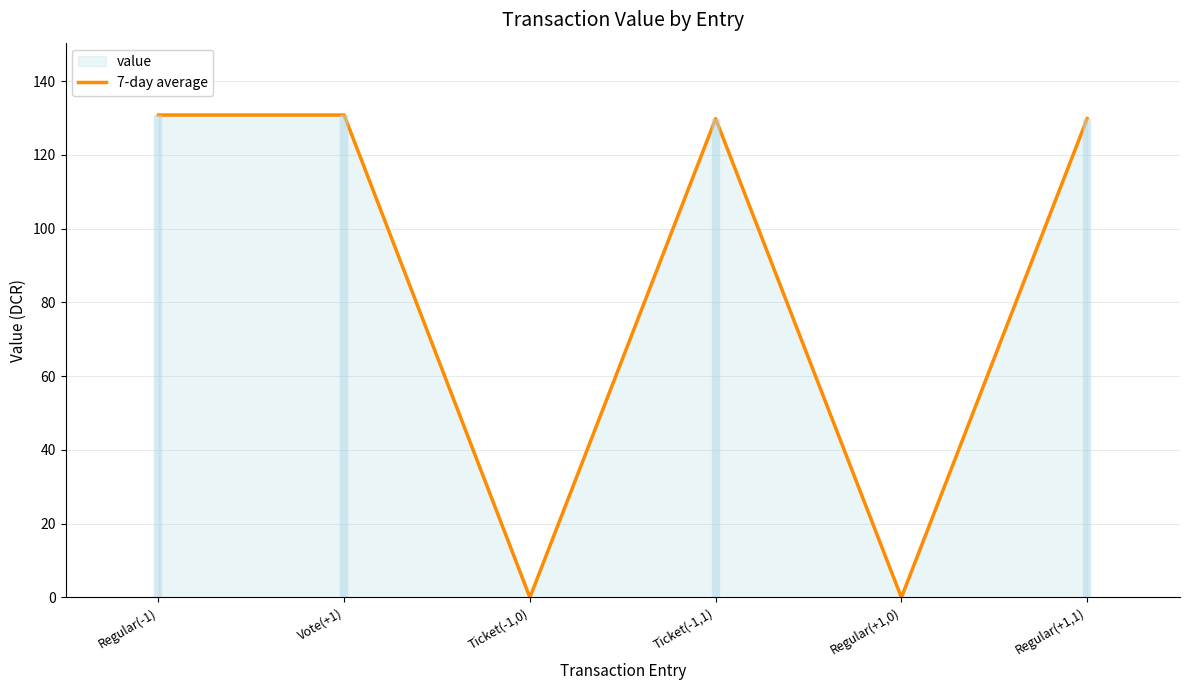

What value does the data have at Ticket(-1,1)?

129.8